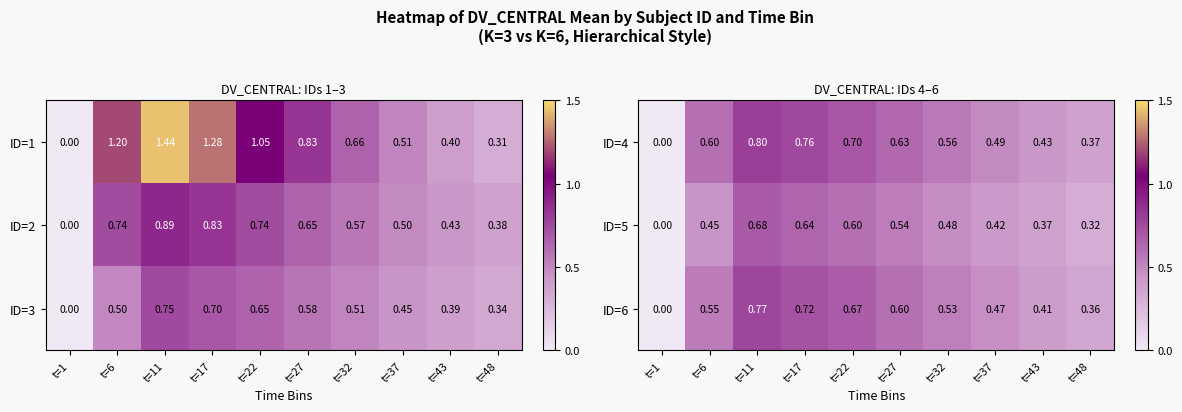

Is the value of ID=6 at t=22 greater than the value of ID=5 at t=48?

Yes